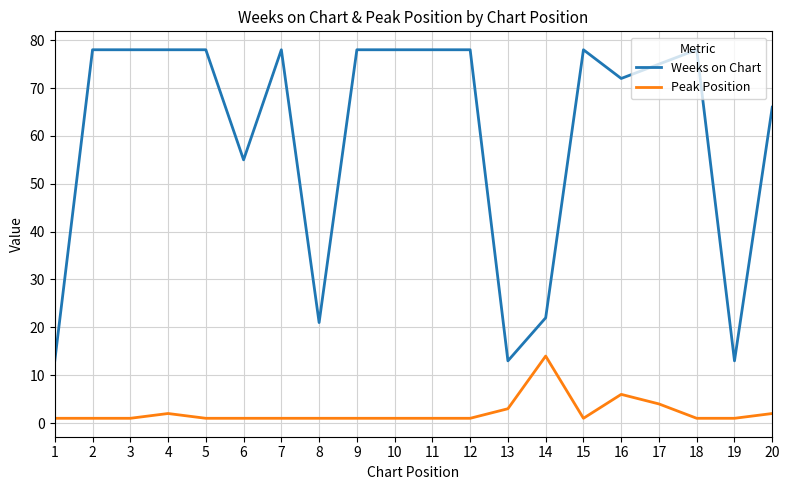

List the series in order of their peak value, highest first.

Weeks on Chart, Peak Position